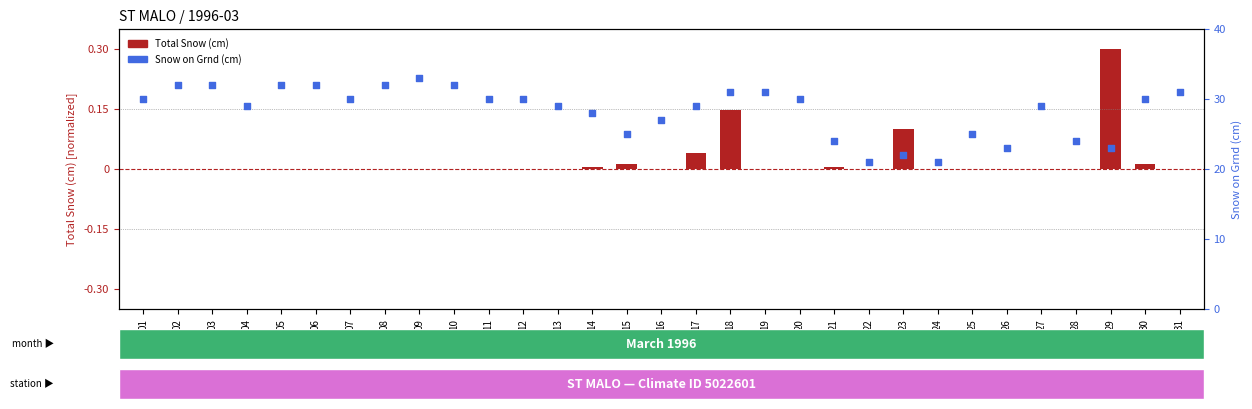

Is the value of Total Snow (cm) at 28 greater than the value of Snow on Grnd (cm) at 16?

No